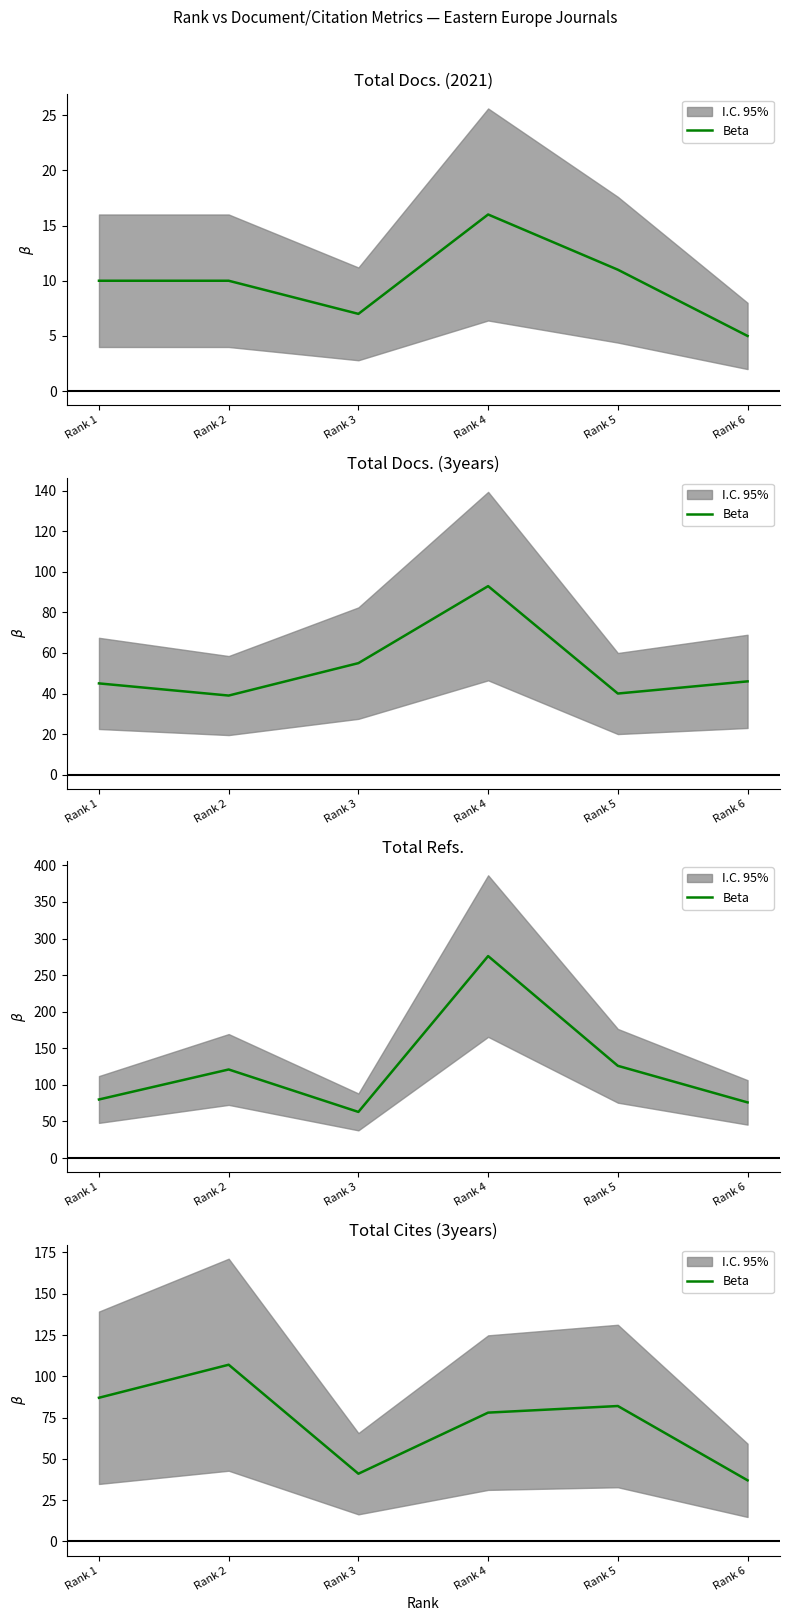

What is the value of the 1st point from the left?

87